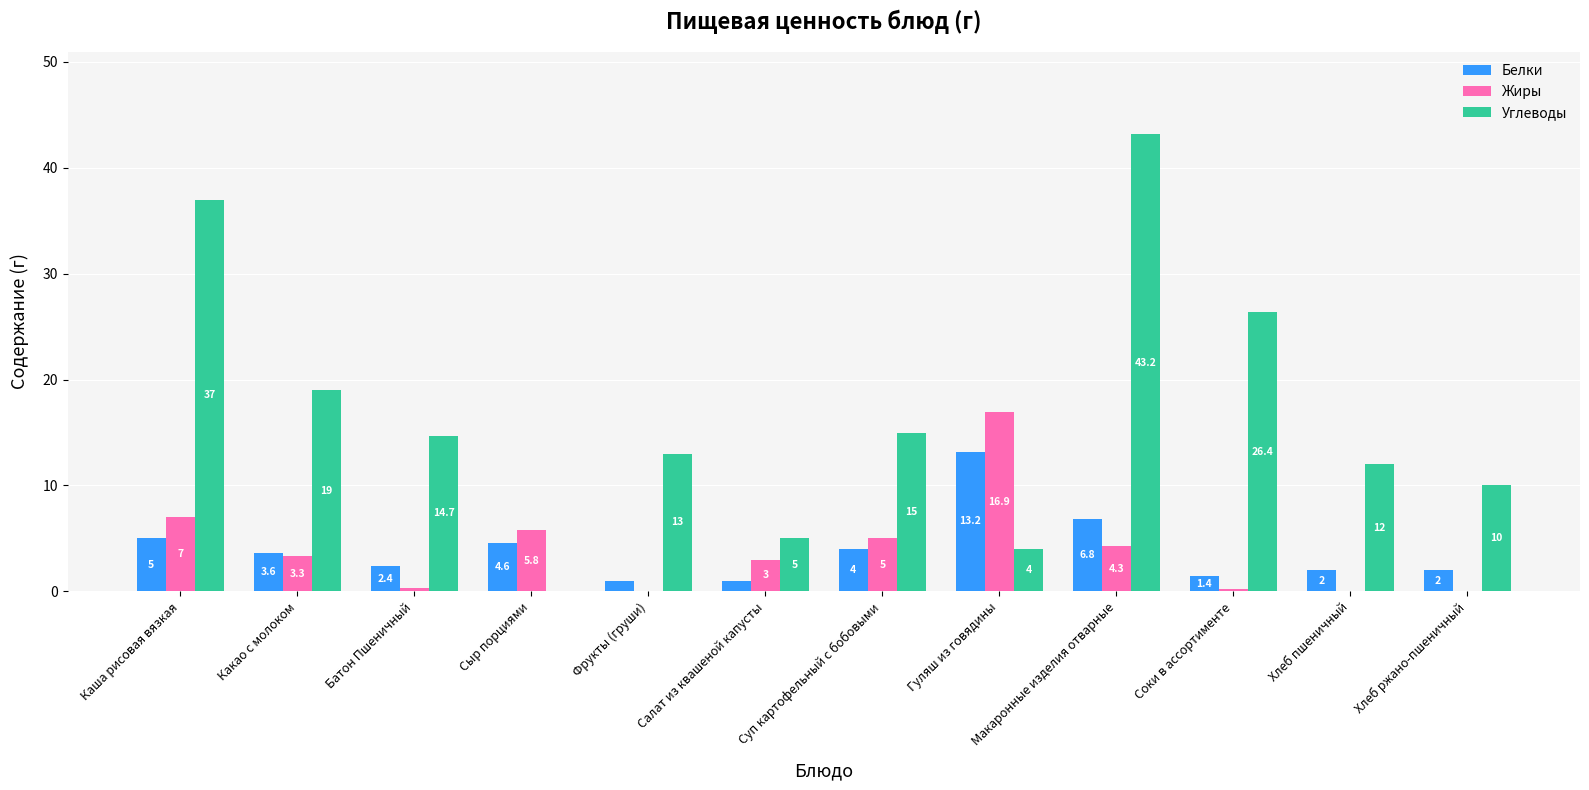

Between Салат из квашеной капусты and Гуляш из говядины, which series saw the biggest shift?

Жиры